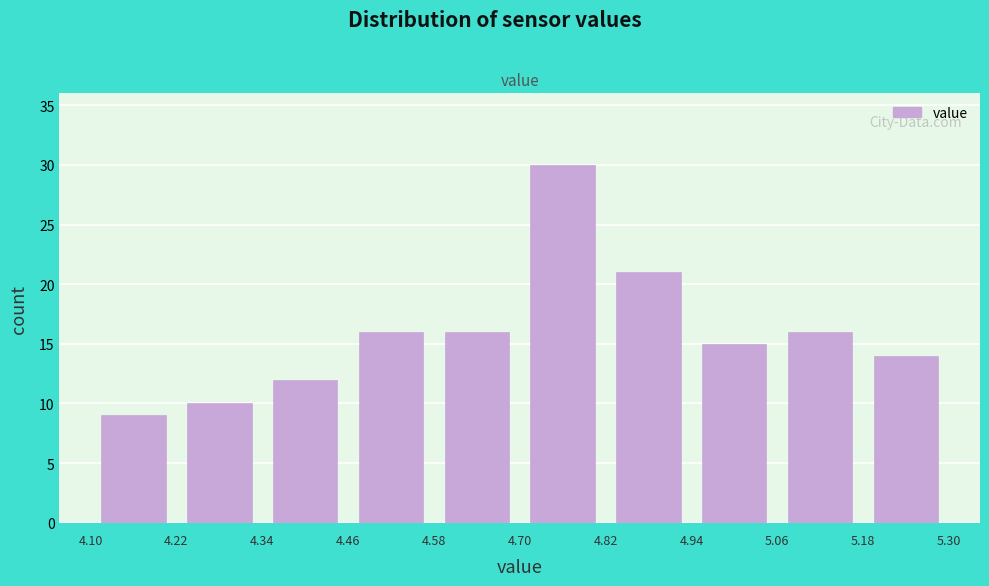

Reading left to right, transcribe this chart: for each bar, give the range it covers on the x-axis and its height. The values are not printed on the chart, so give them approximately, as read against the axis.

4.10 to 4.22: 9
4.22 to 4.34: 10
4.34 to 4.46: 12
4.46 to 4.58: 16
4.58 to 4.70: 16
4.70 to 4.82: 30
4.82 to 4.94: 21
4.94 to 5.06: 15
5.06 to 5.18: 16
5.18 to 5.30: 14